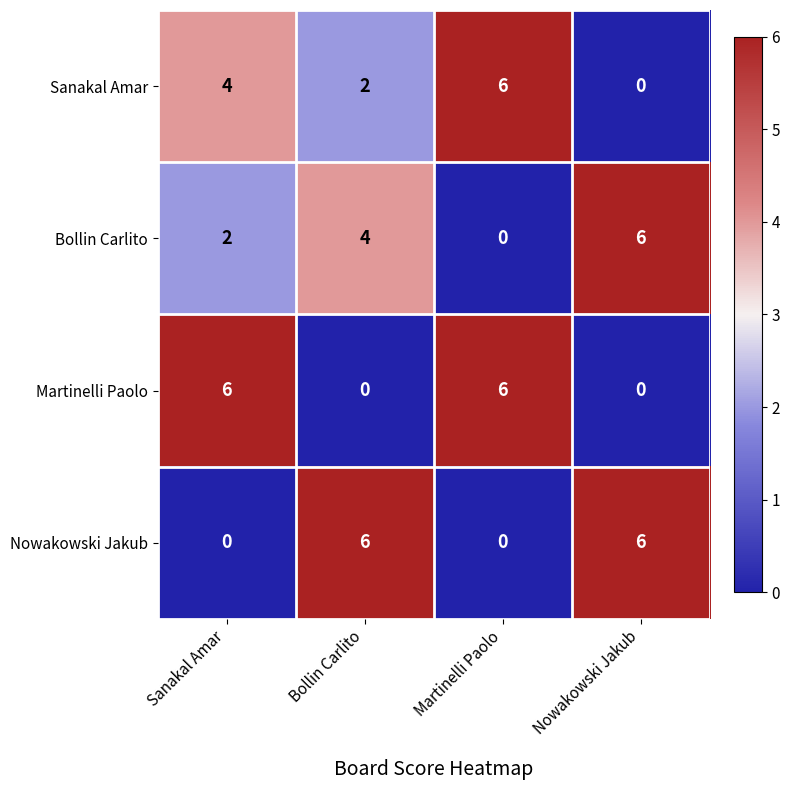

Reading left to right, what are all the values shown in this chart?

Sanakal Amar: Sanakal Amar=4	Bollin Carlito=2	Martinelli Paolo=6	Nowakowski Jakub=0
Bollin Carlito: Sanakal Amar=2	Bollin Carlito=4	Martinelli Paolo=0	Nowakowski Jakub=6
Martinelli Paolo: Sanakal Amar=6	Bollin Carlito=0	Martinelli Paolo=6	Nowakowski Jakub=0
Nowakowski Jakub: Sanakal Amar=0	Bollin Carlito=6	Martinelli Paolo=0	Nowakowski Jakub=6